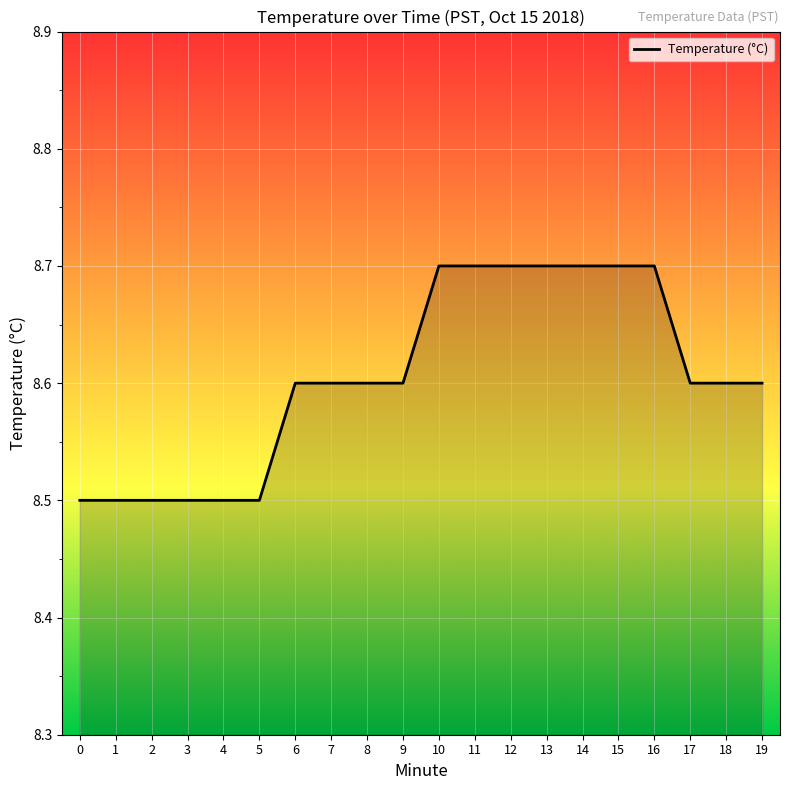

What is the sum of the values at 7 and 0?

17.1